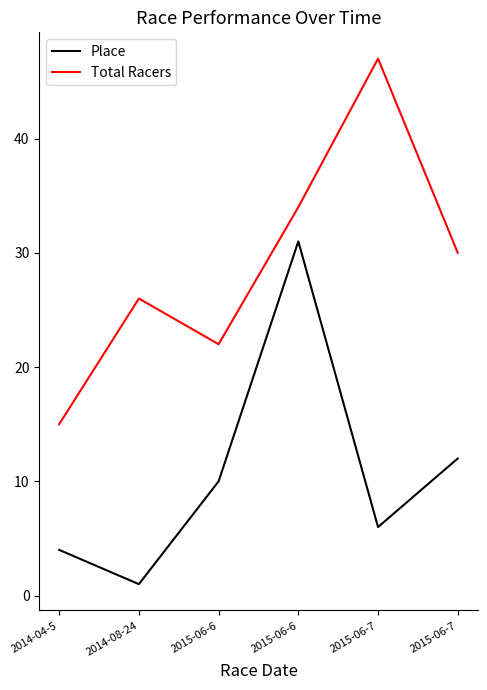

Rank the categories by Total Racers value from lowest to highest.

2014-04-5, 2015-06-6, 2014-08-24, 2015-06-7, 2015-06-6, 2015-06-7